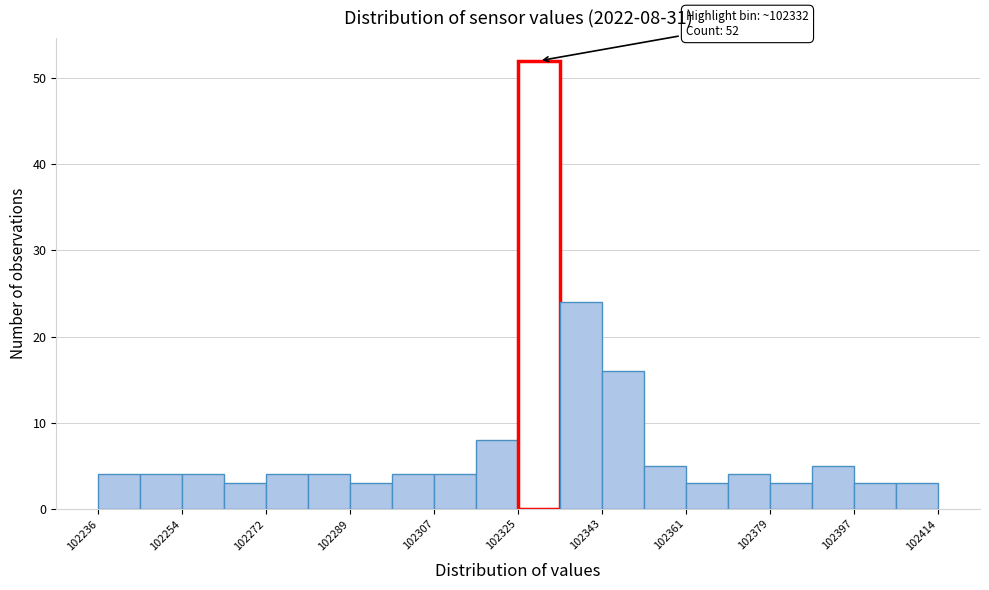

Which range on the x-axis has the tallest bar?

102326 to 102334